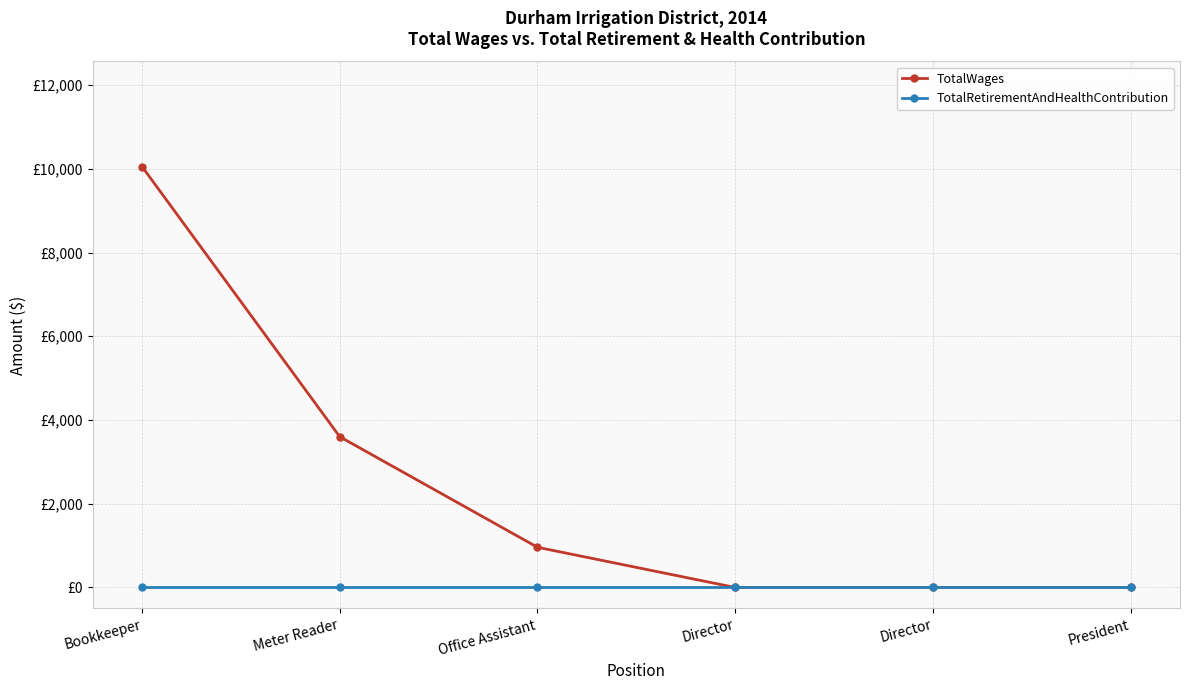

What are all the series names shown in the legend?

TotalWages, TotalRetirementAndHealthContribution